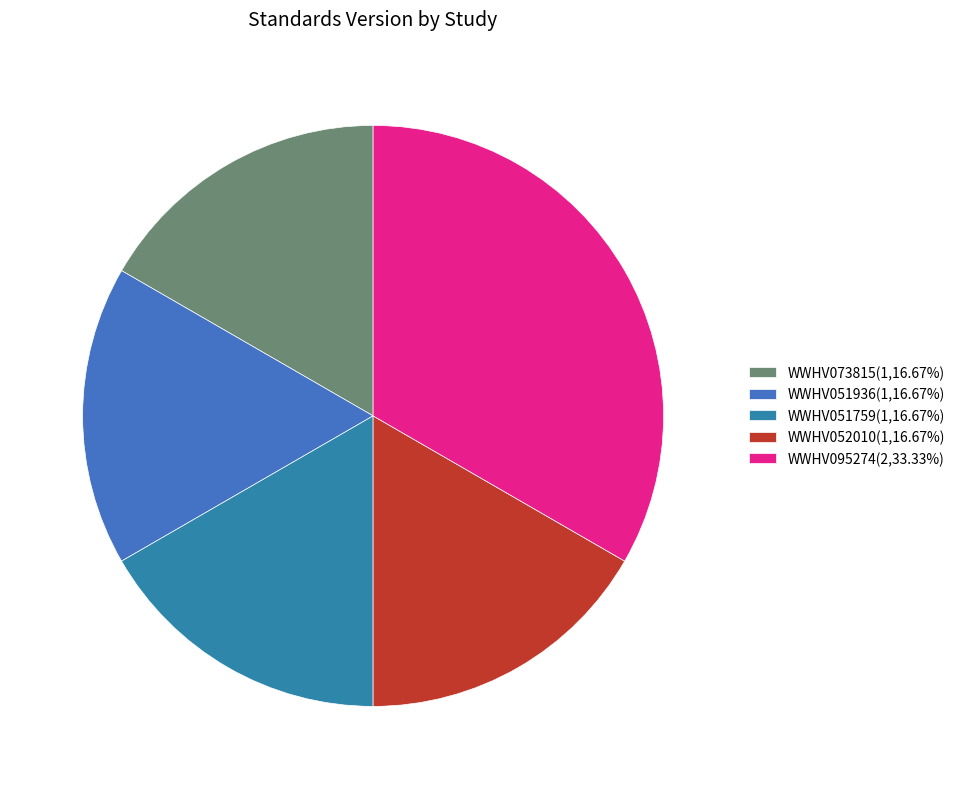

Does WWHV073815 account for over 50% of the chart?

No